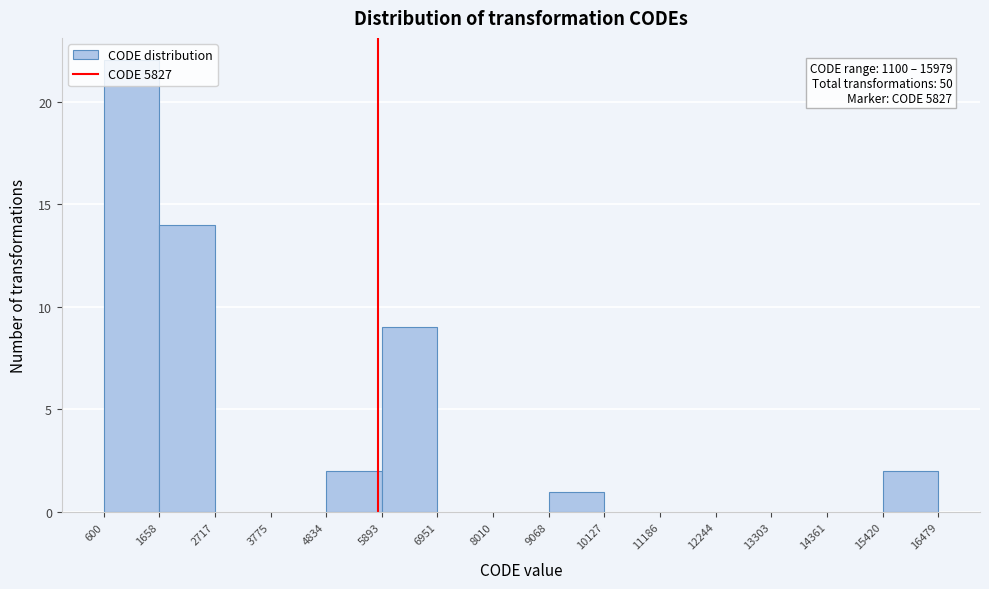

Over which range of the x-axis is the bar tallest?

600 to 1658